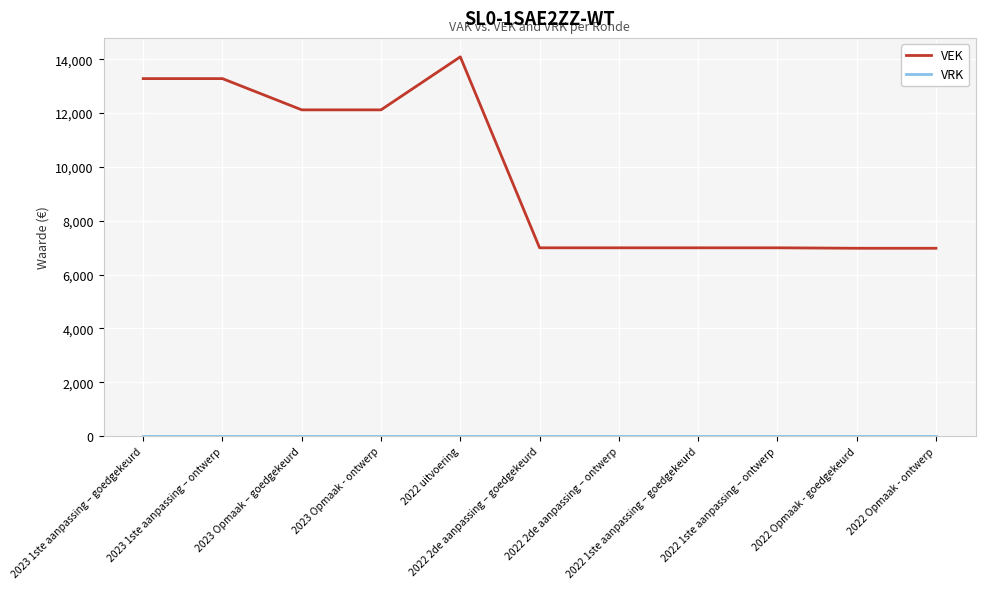

What is the difference between the maximum and second lowest values in the VEK series?

7114